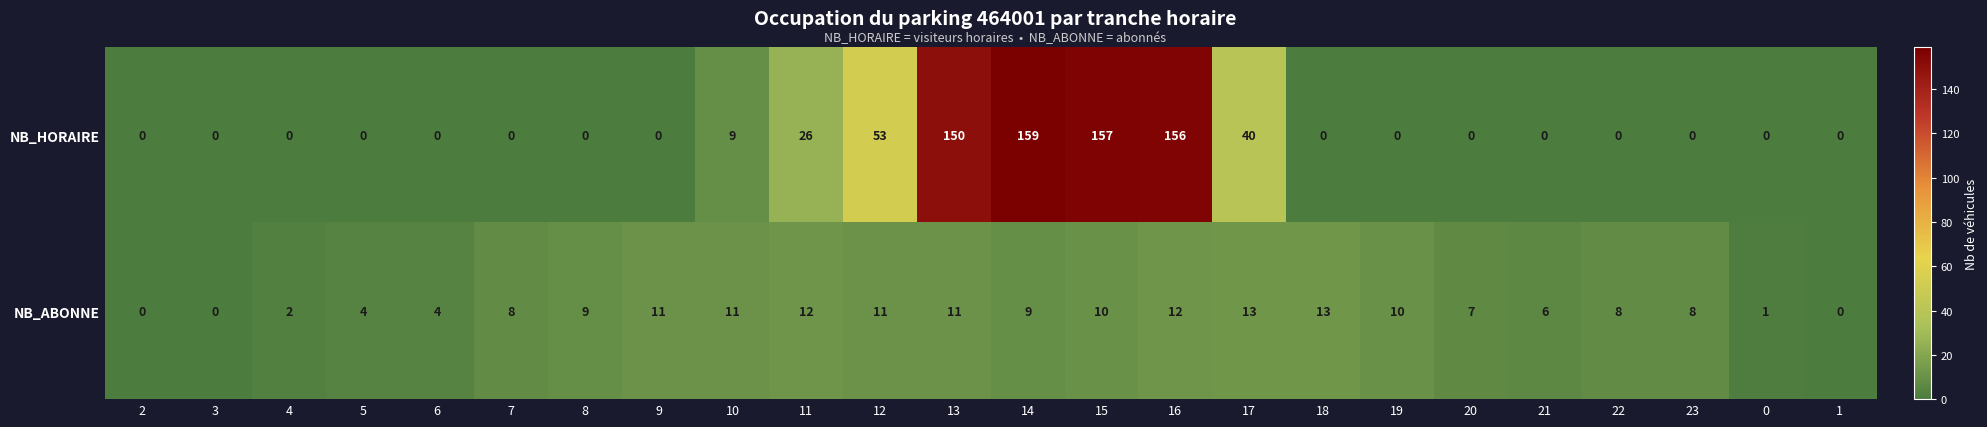

Rank the series at 4 from highest to lowest value.

NB_ABONNE, NB_HORAIRE